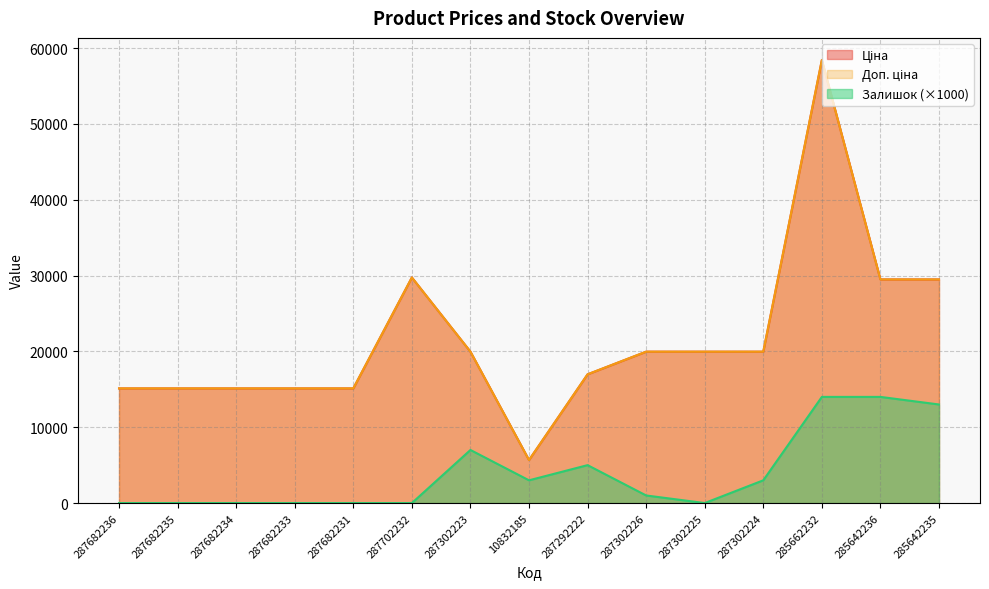

Which category has the lowest value in the Ціна series?

10832185